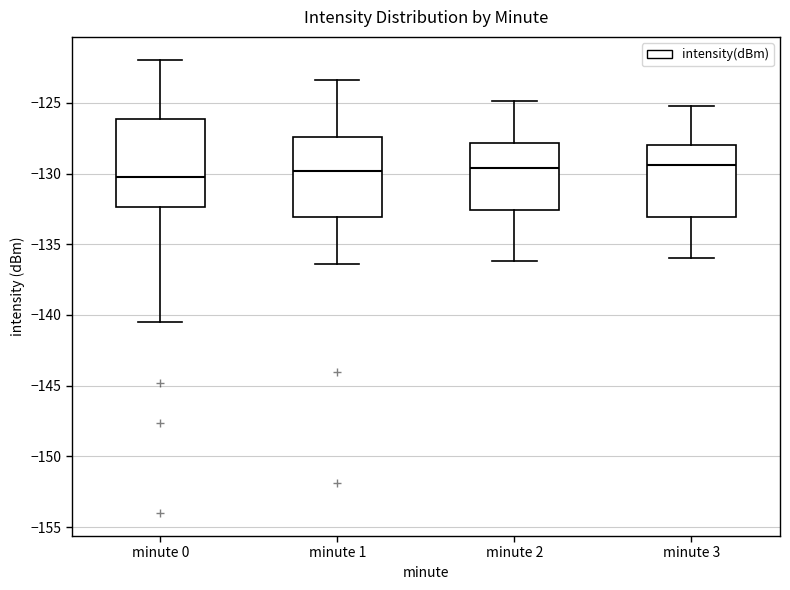

Where is the upper edge of the box for minute 3 on the y-axis? The values are not printed on the chart, so give them approximately, as read against the axis.

-128.0